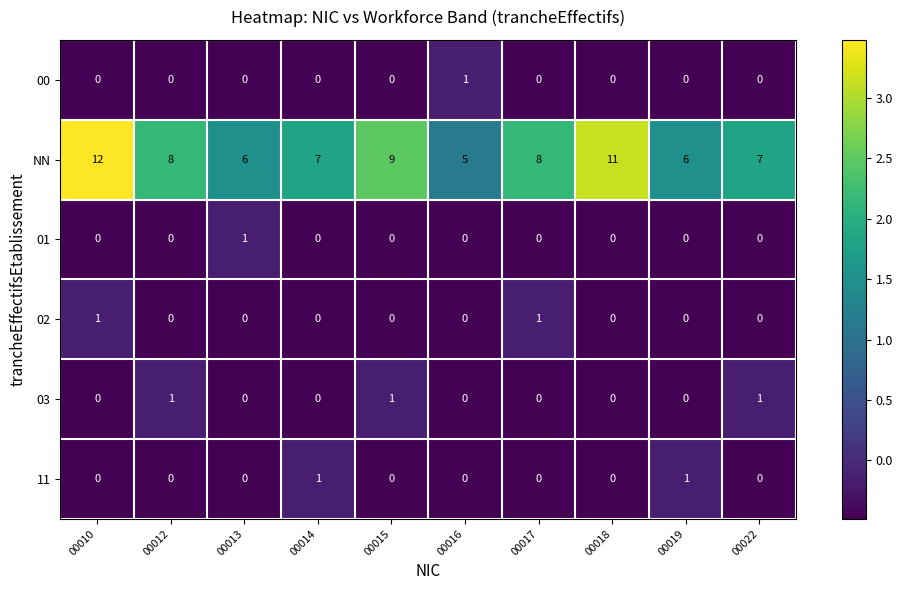

Is the value of 00 at 00016 greater than the value of 03 at 00016?

Yes